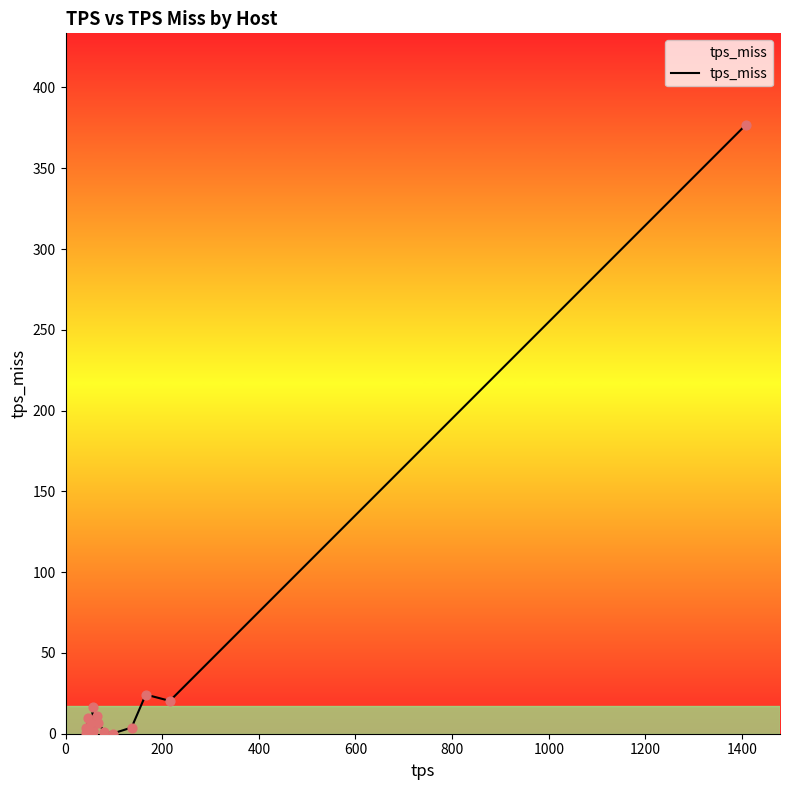

What is the maximum value shown in the chart?

377.0